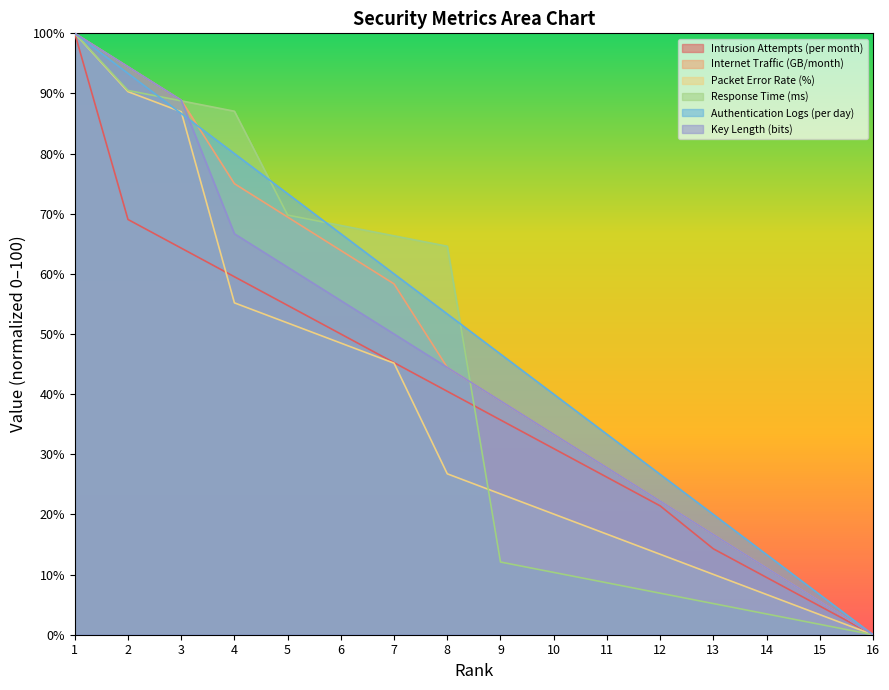

What is the approximate value of Response Time (ms) at 2?

90.5